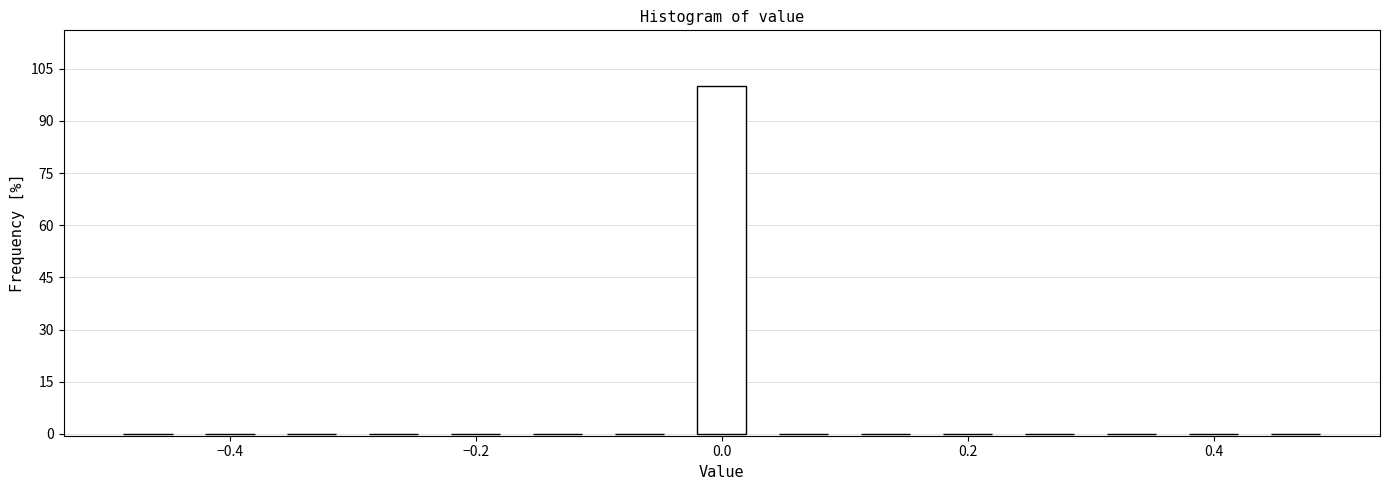

Around what value on the x-axis is the tallest bar? Give the approximate position of its centre, as read against the axis.

0.00